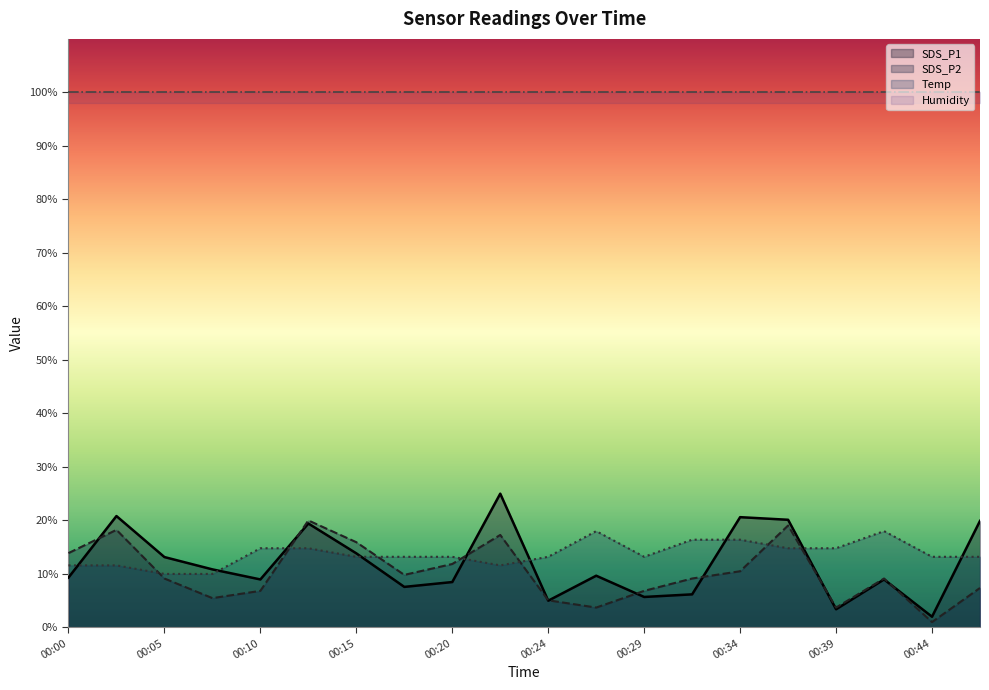

Read the Temp value at 00:39.

14.8